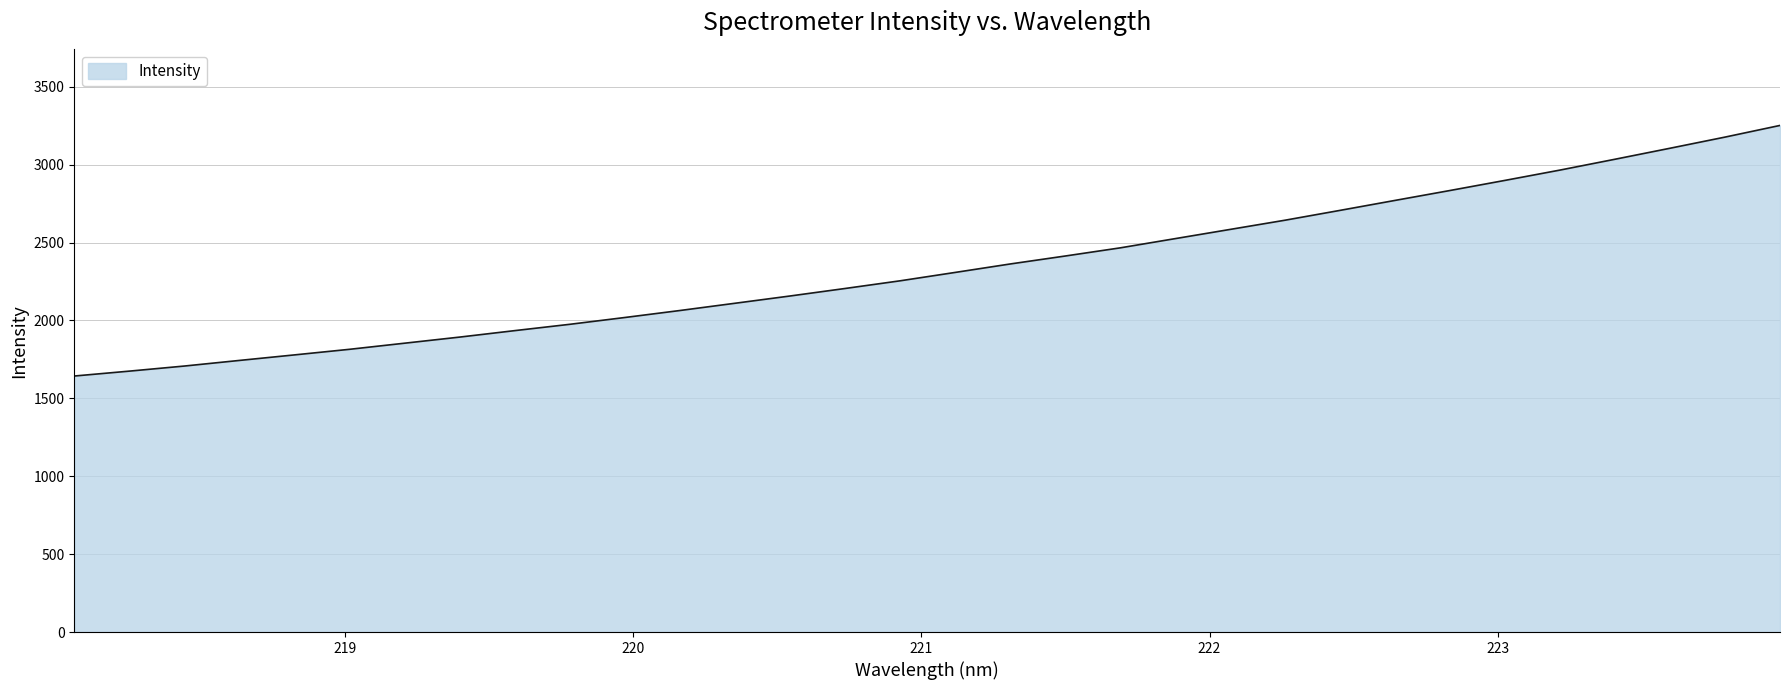

How many series are shown in this chart?

1